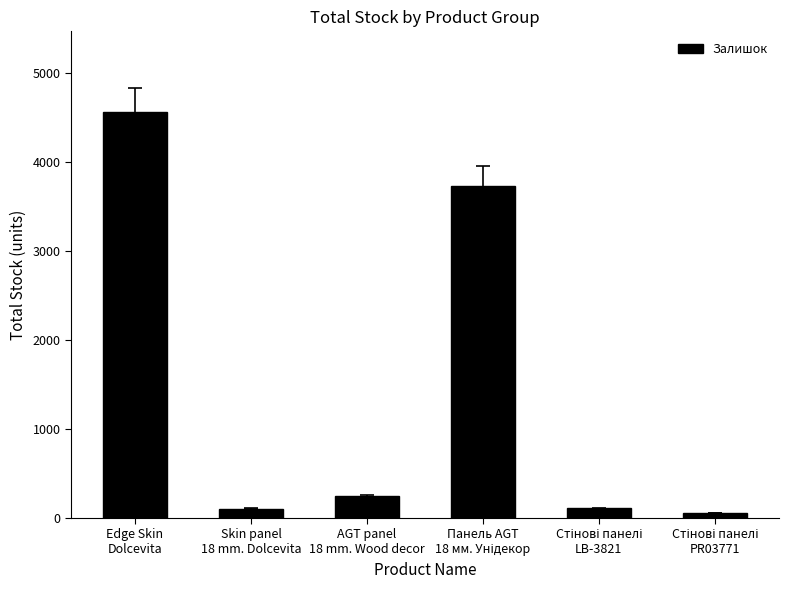

What is the difference between the maximum and second lowest values?

4462